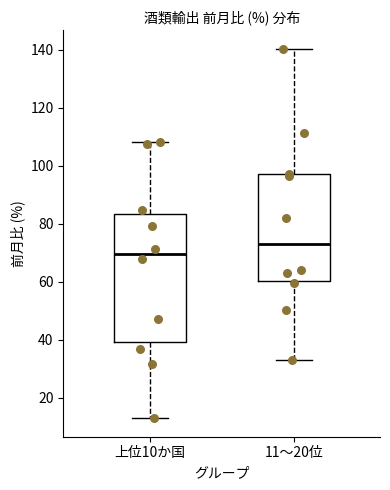

Reading left to right, transcribe this box plot: for each box, give where its median line is, the range the box spans, and where its two whiskers end, as read against the y-axis. The values are not printed on the chart, so give them approximately, as read against the axis.

上位10か国: median 70, box 40 to 84, whiskers 12 to 108
11〜20位: median 72, box 60 to 96, whiskers 34 to 140